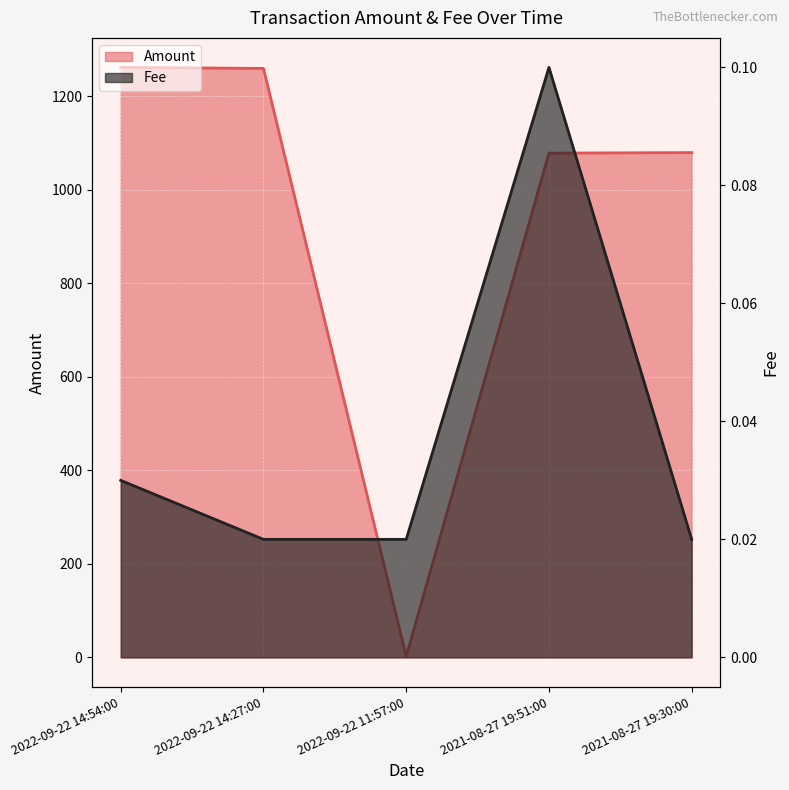

True or false: Fee and Amount cross at least once.

False